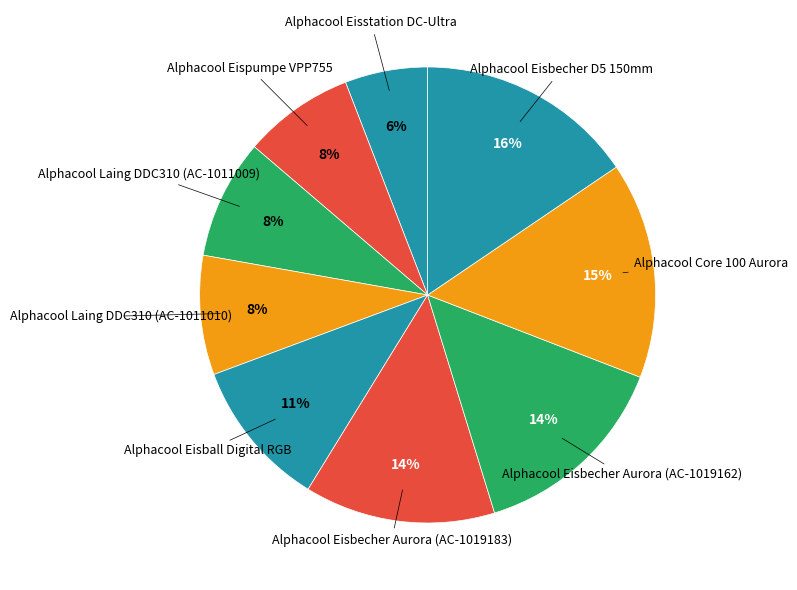

Which slice is the largest?

Alphacool Eisbecher D5 150mm